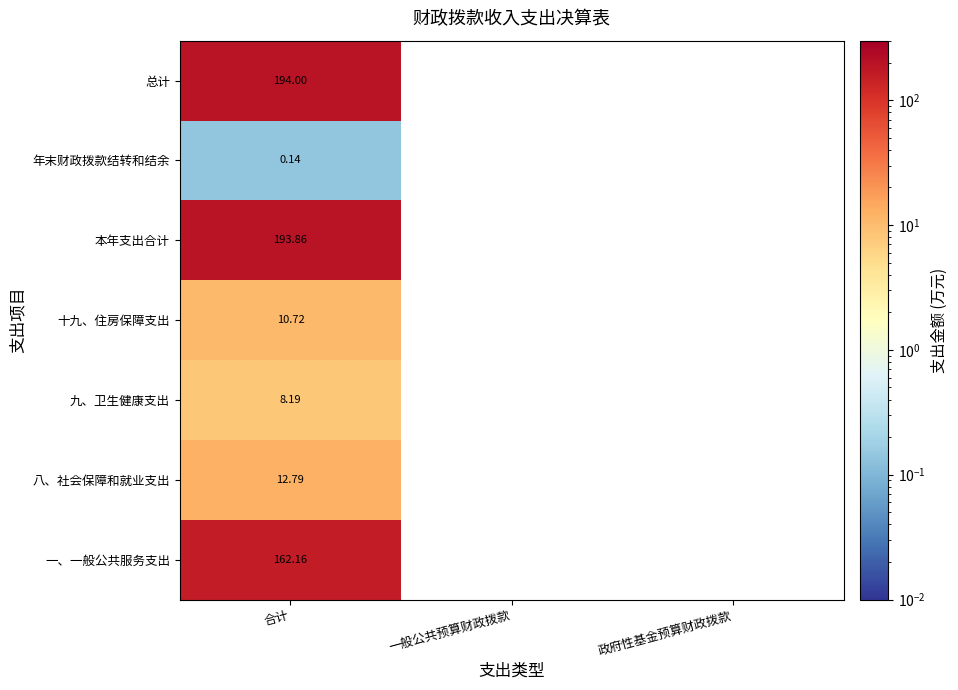

The 八、社会保障和就业支出 series shows 12.8 at 合计. True or false?

True